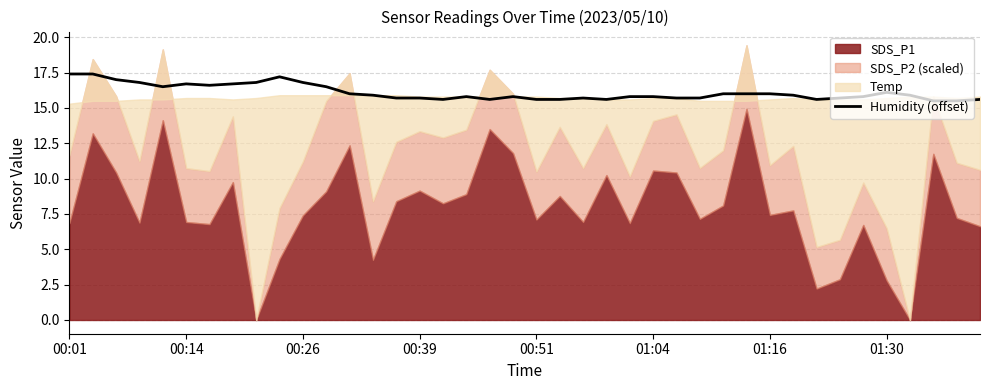

What is the value of the 38th point from the left?

15.5